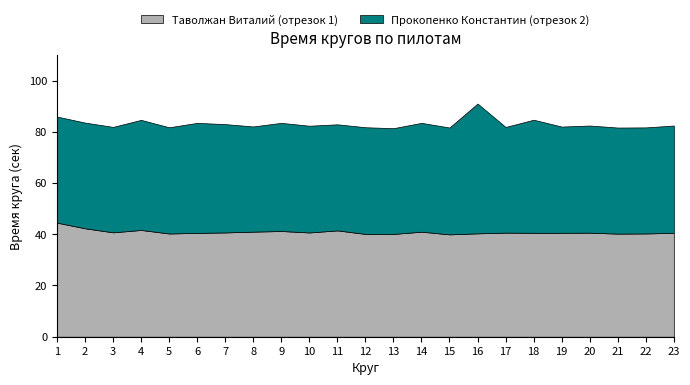

Which series has the widest spread of values?

Прокопенко Константин (отрезок 2)